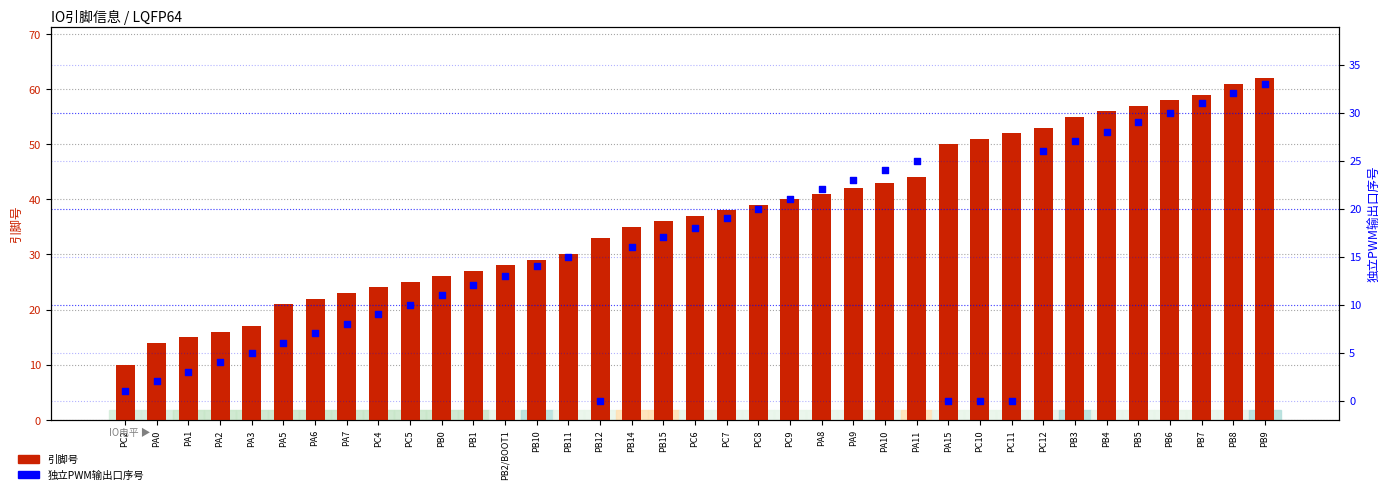

At which category is the sum across all series the highest?

PB9